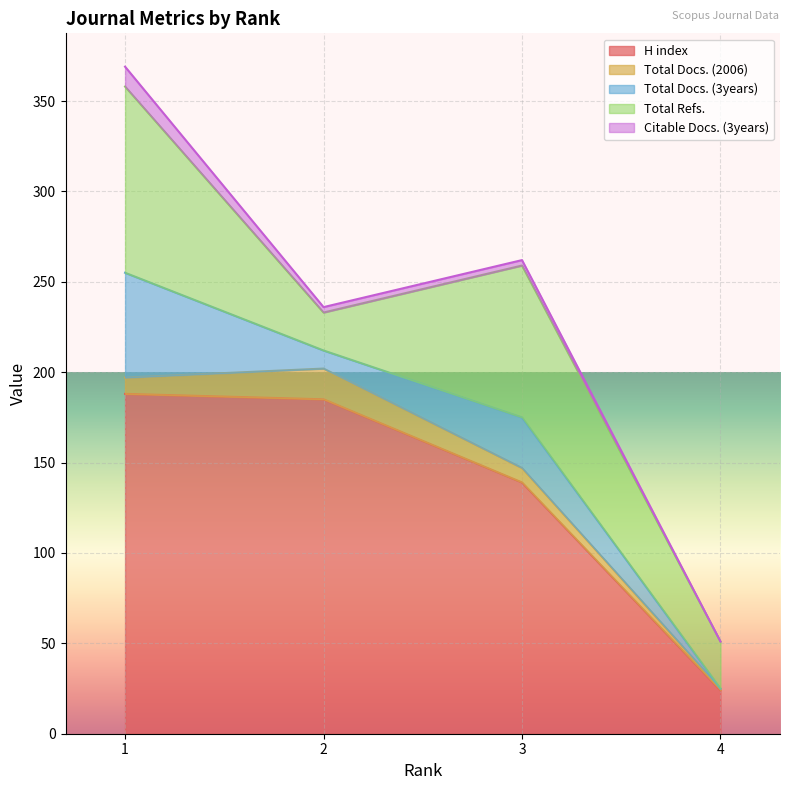

What is the highest value of the Total Docs. (2006) series?

17